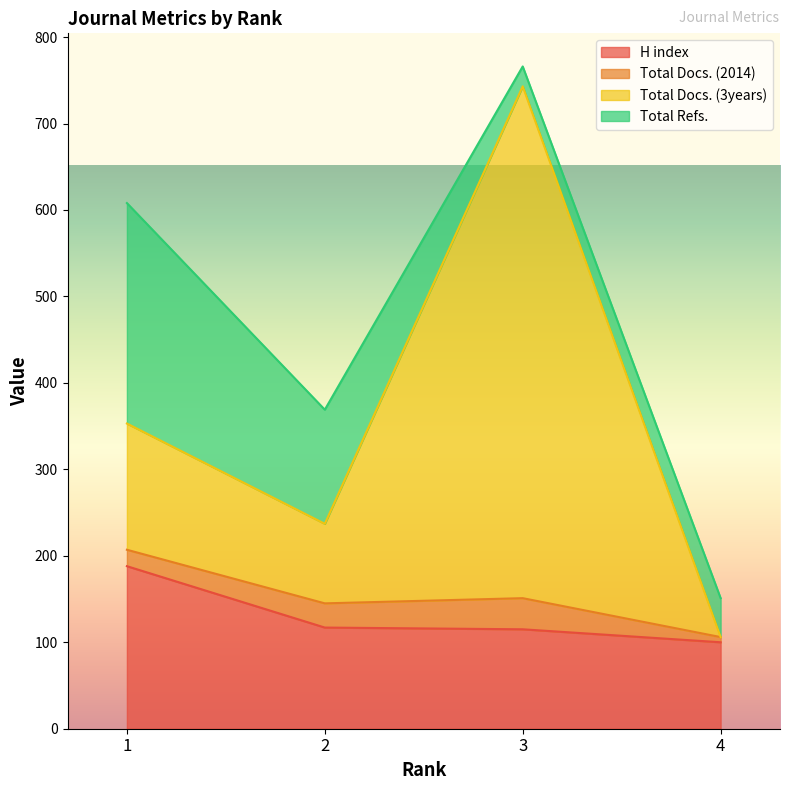

What are all the series names shown in the legend?

H index, Total Docs. (2014), Total Docs. (3years), Total Refs.